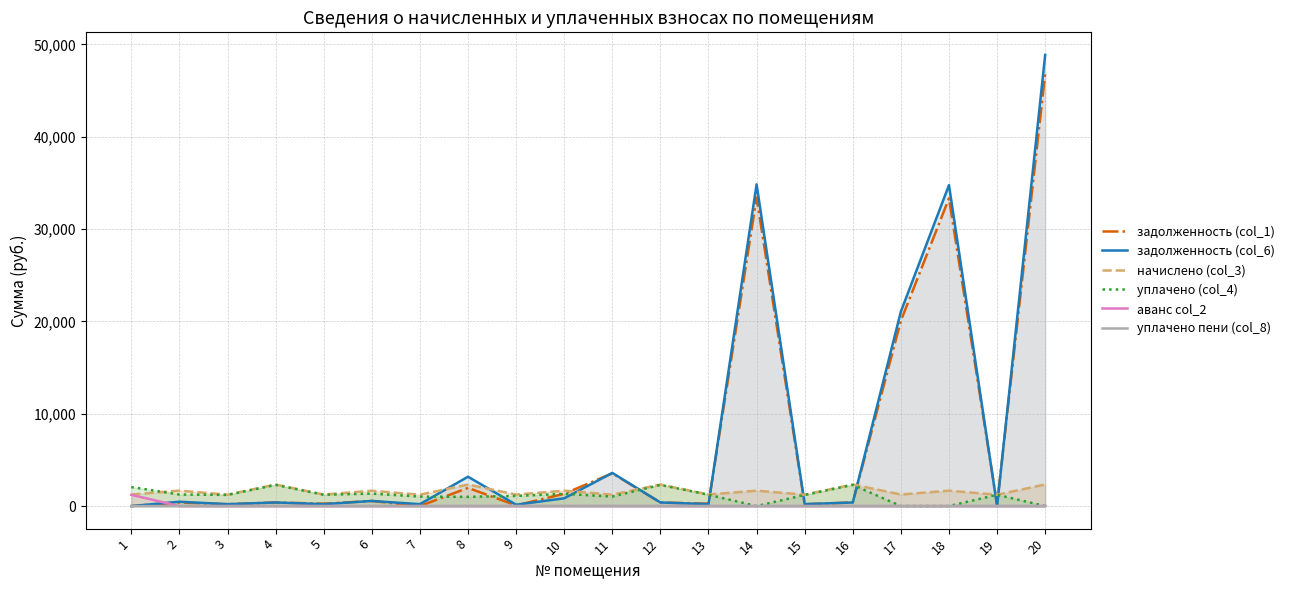

Which series ends up on top after the final intersection of задолженность (col_6) and начислено (col_3)?

задолженность (col_6)